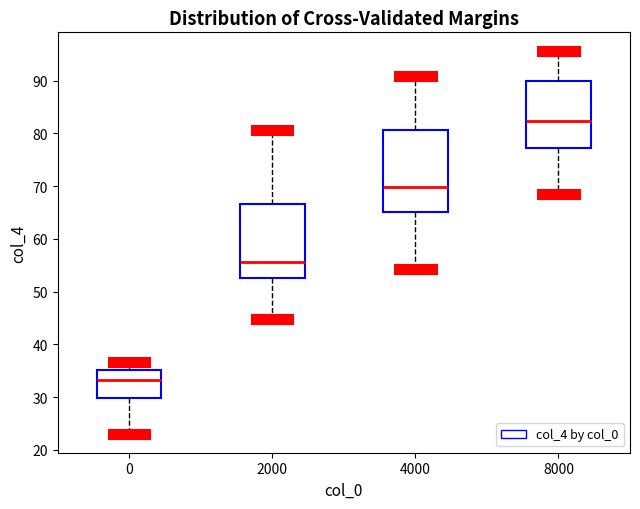

Where is the upper edge of the box at x = 4000 on the y-axis? The values are not printed on the chart, so give them approximately, as read against the axis.

81